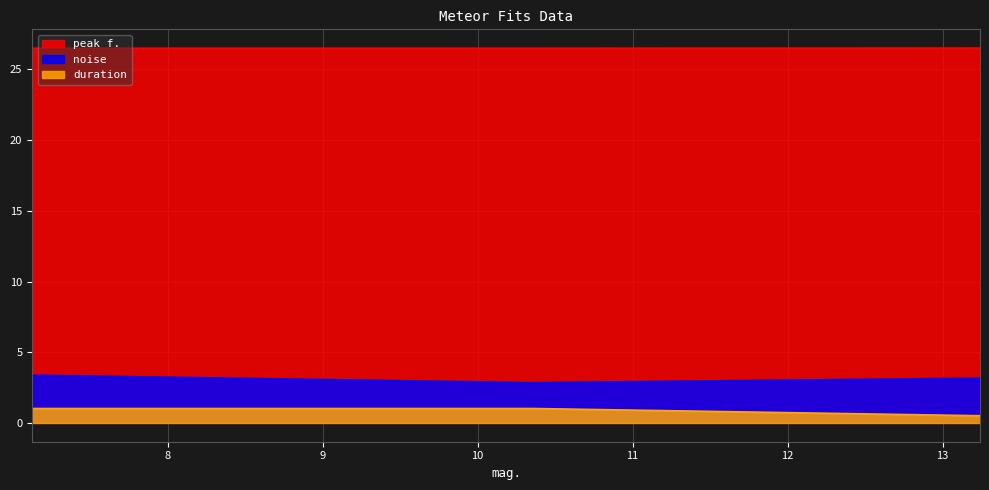

Which series has the widest spread of values?

noise